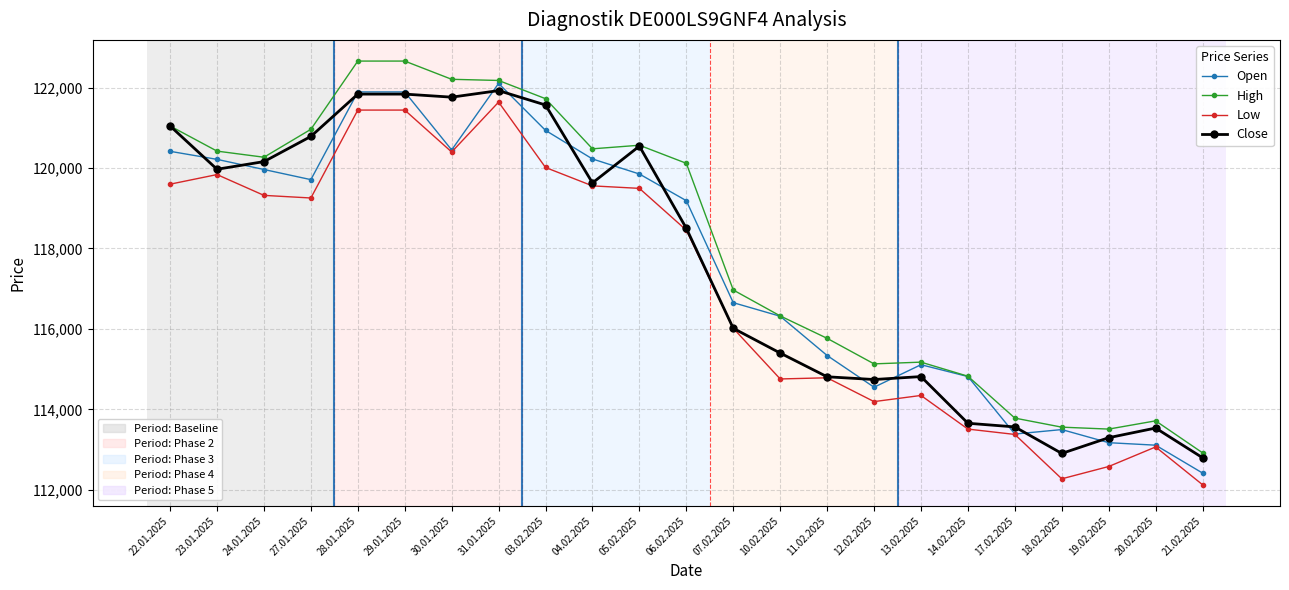

What is the spread (max minus min) of values at 05.02.2025?

1072